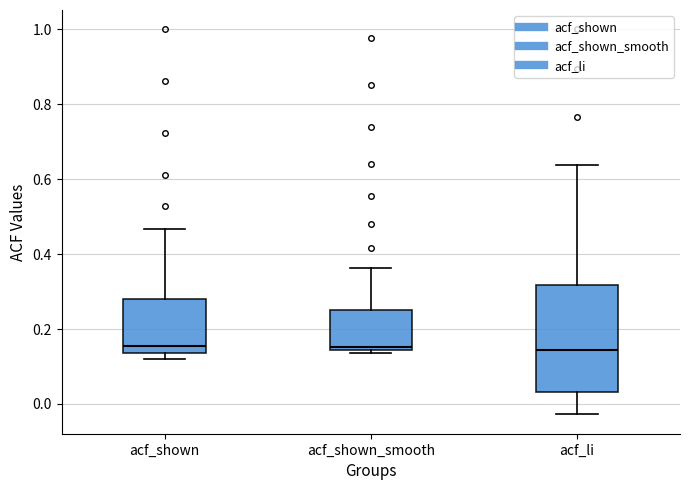

Reading left to right, read every box against the y-axis: the position of its median line, the range the box covers, and the ends of its whiskers. The values are not printed on the chart, so give them approximately, as read against the axis.

acf_shown: median 0.16, box 0.14 to 0.28, whiskers 0.12 to 0.46
acf_shown_smooth: median 0.16, box 0.14 to 0.26, whiskers 0.14 (just below the box's lower edge) to 0.36
acf_li: median 0.14, box 0.04 to 0.32, whiskers -0.02 to 0.64